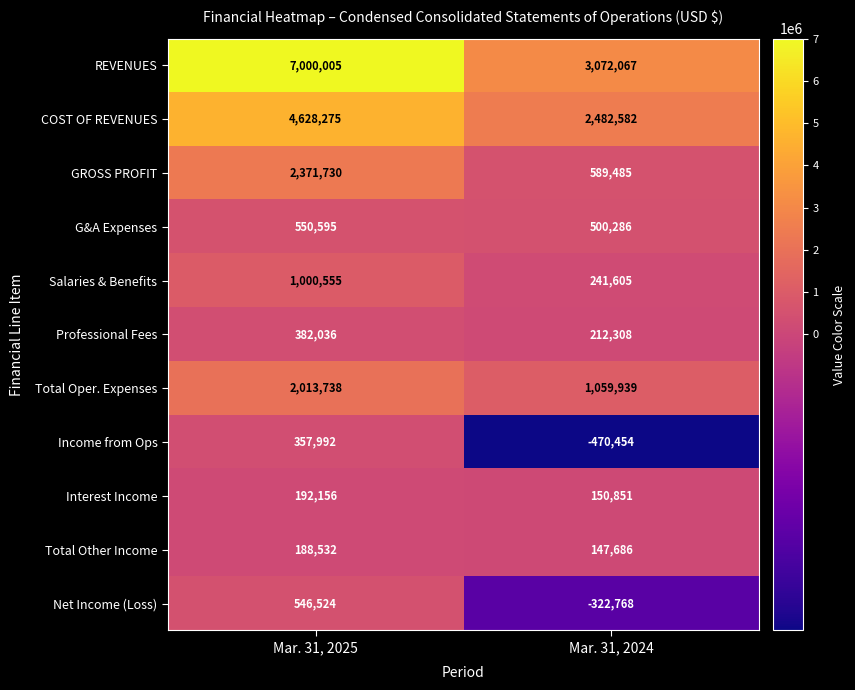

Is it true that GROSS PROFIT equals 2371730 at Mar. 31, 2025?

True